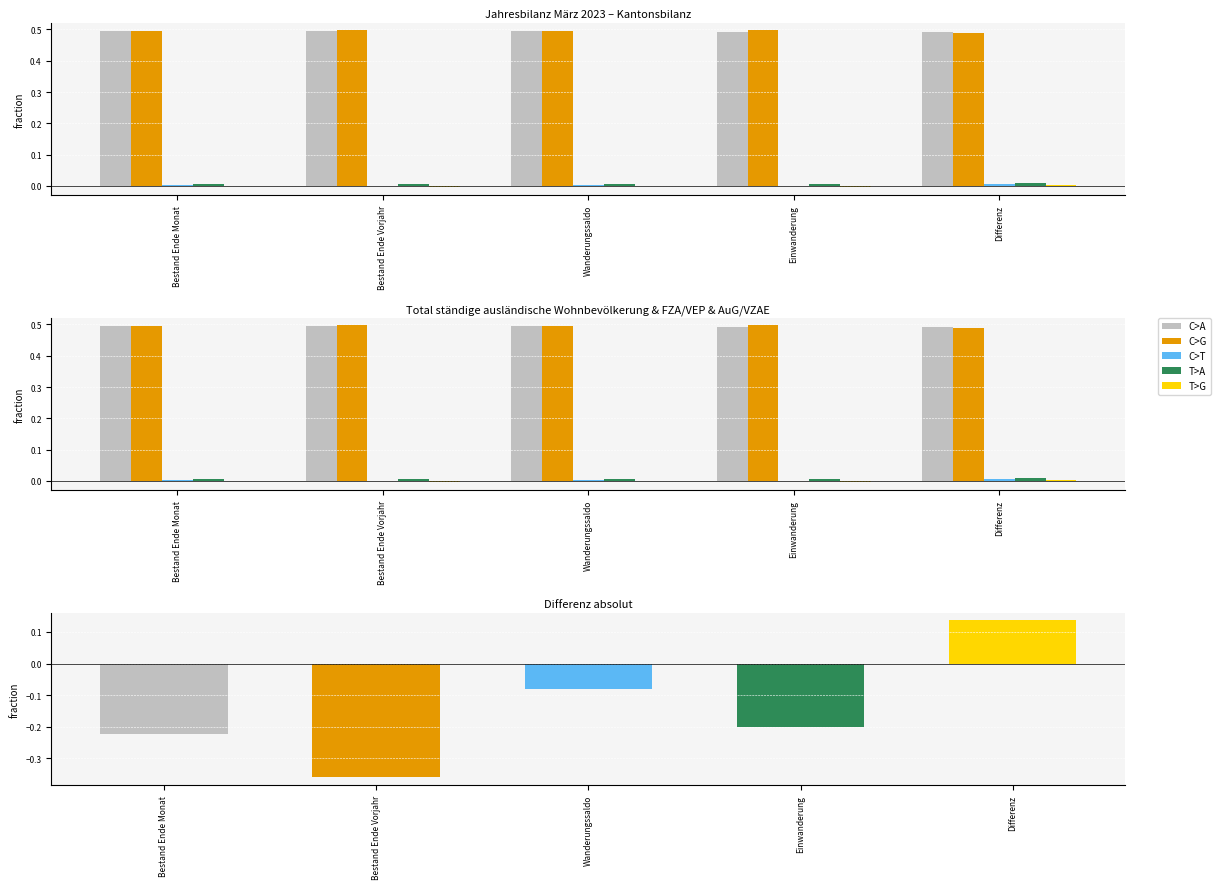

At which category is the sum across all series the highest?

Differenz